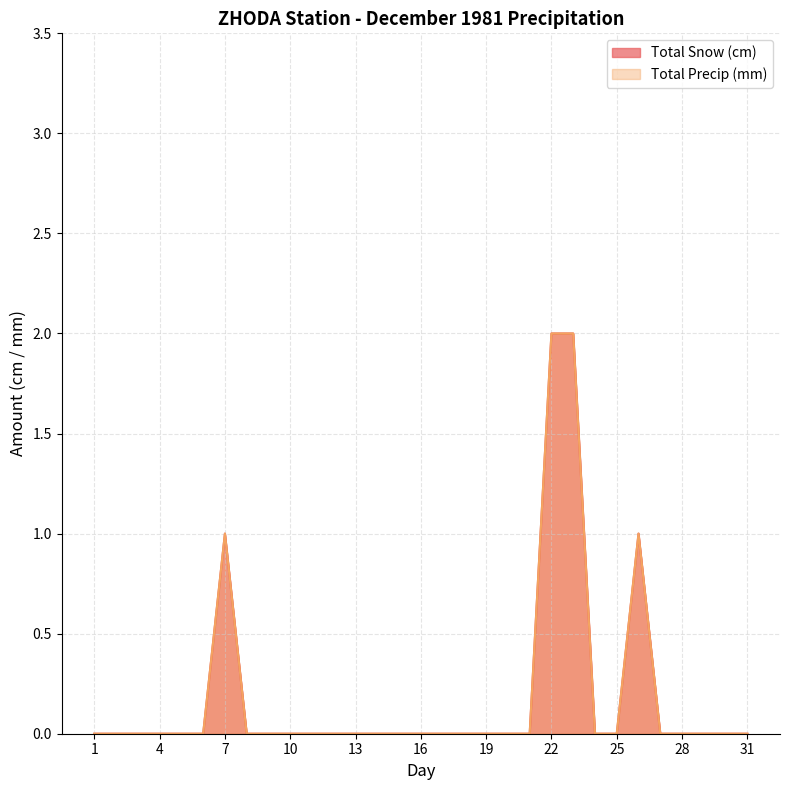

True or false: Total Snow (cm) has a value of 1 at 5.

False